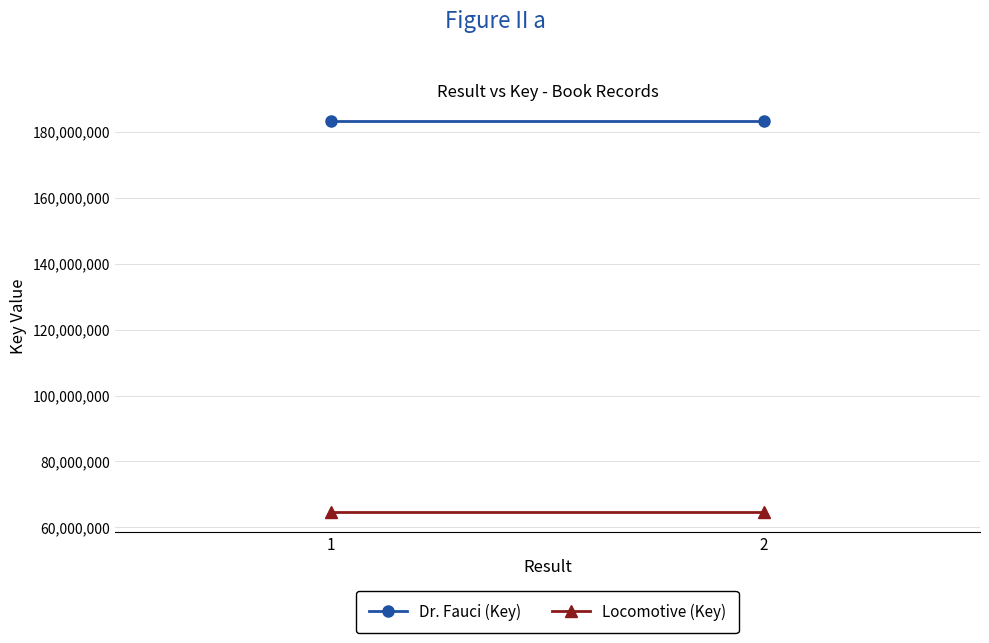

The Locomotive (Key) series shows 64563133 at 2. True or false?

True